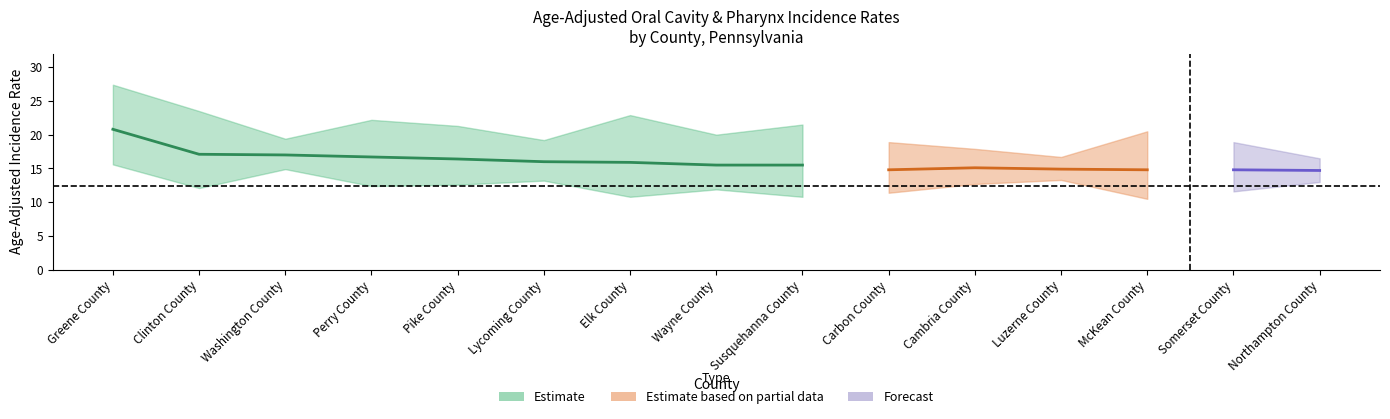

List the labels in order of Incidence Rate value, smallest first.

Northampton County, Carbon County, McKean County, Somerset County, Luzerne County, Cambria County, Wayne County, Susquehanna County, Elk County, Lycoming County, Pike County, Perry County, Washington County, Clinton County, Greene County